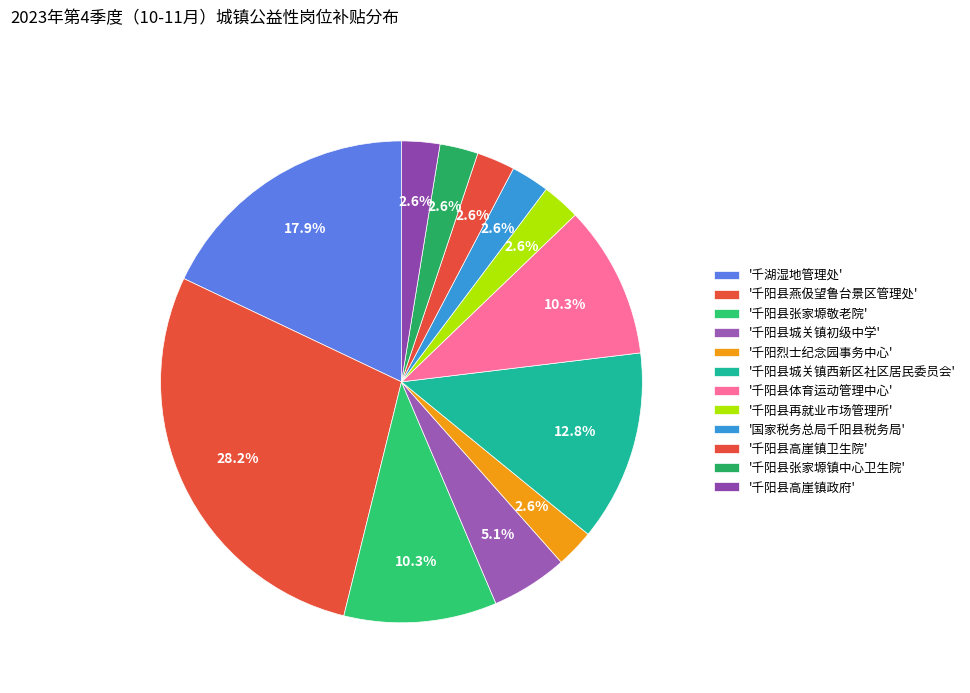

How many segments does this pie chart have?

12